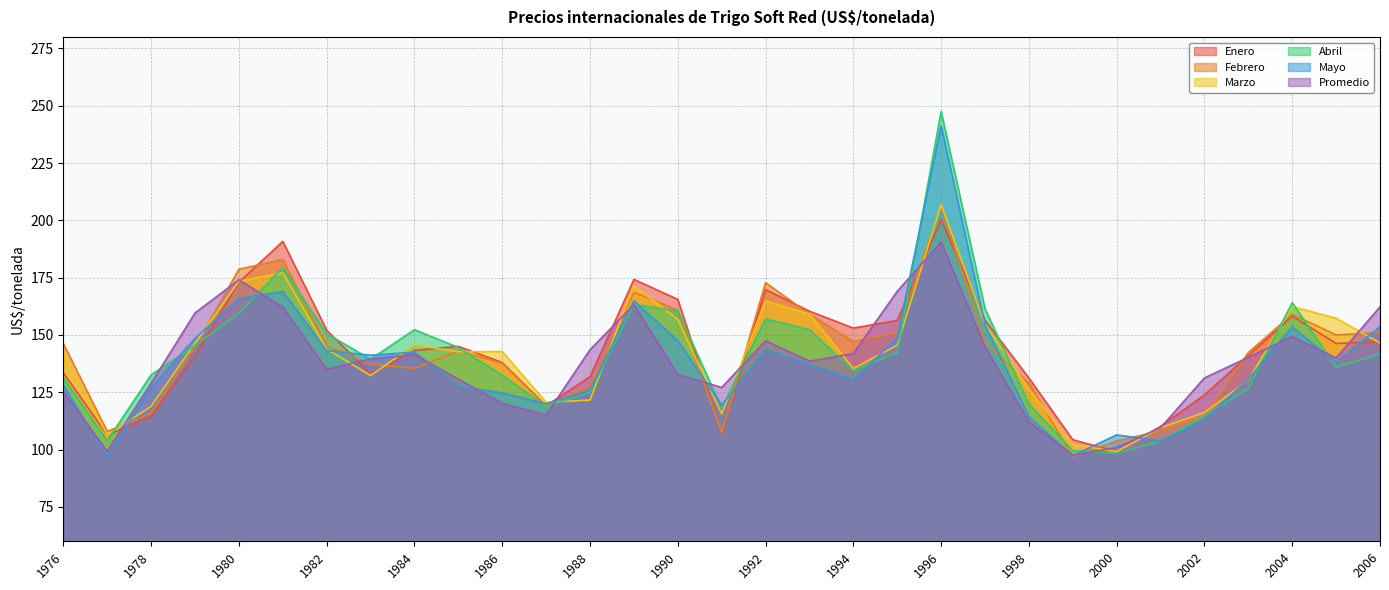

Where is Mayo nearest to the value 169?

1981